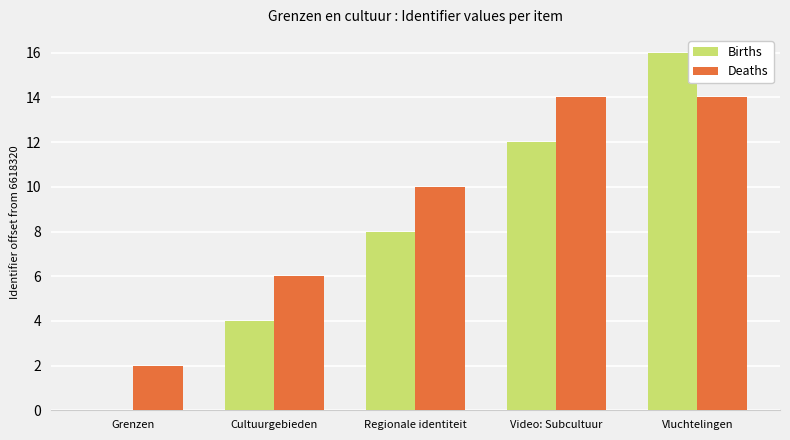

The Births series shows 9 at Grenzen. True or false?

False